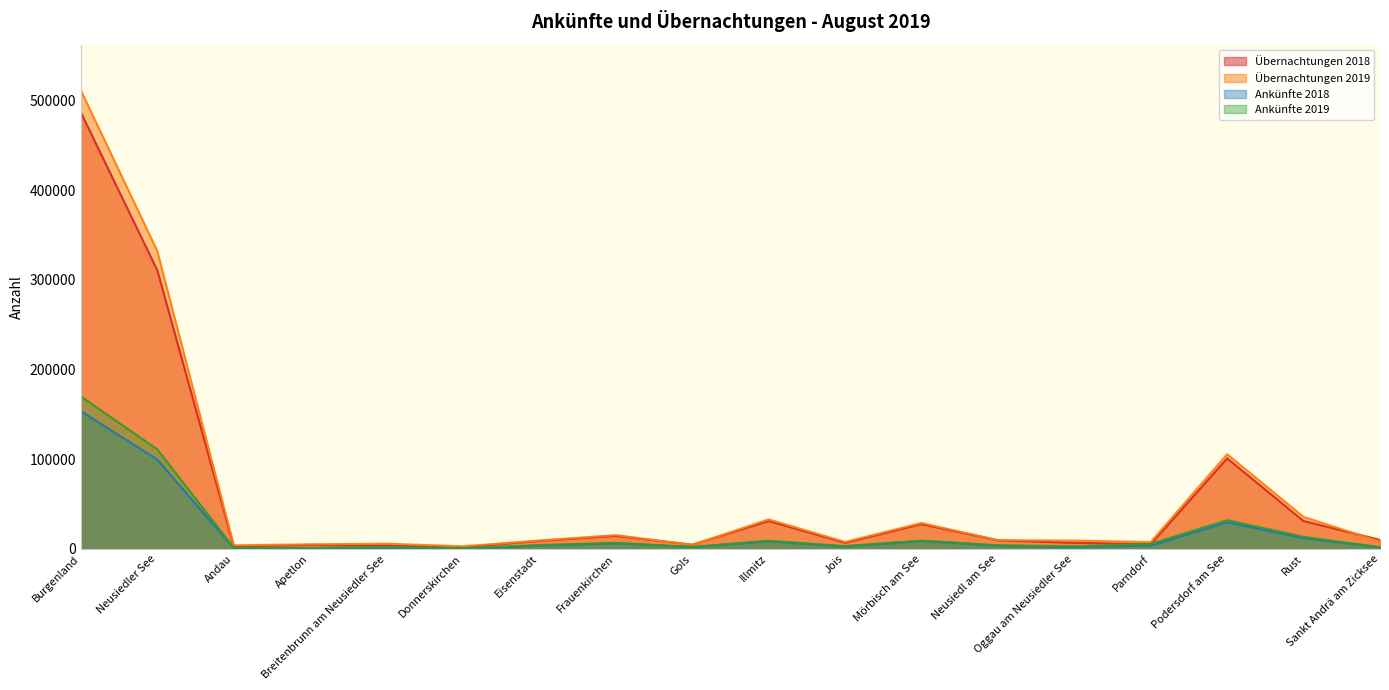

At which category does the chart reach its minimum across all series?

Donnerskirchen